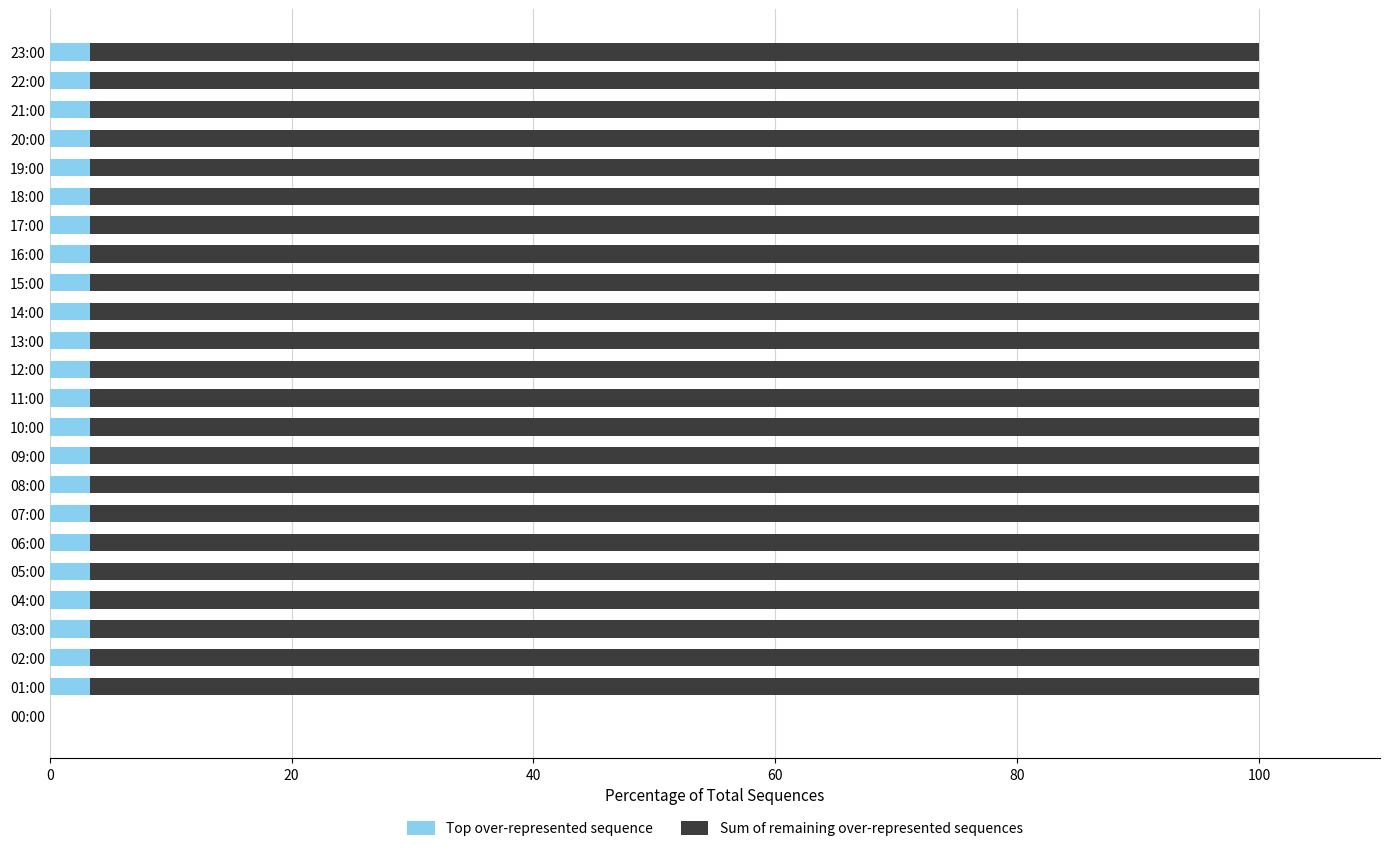

What is the total value across all series at 14:00?

100.0